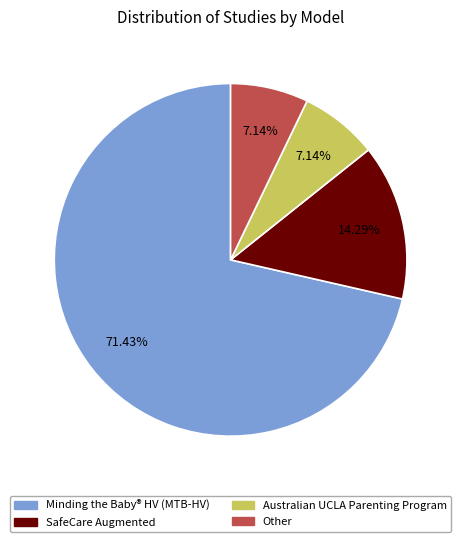

Does any single category account for the majority?

Yes